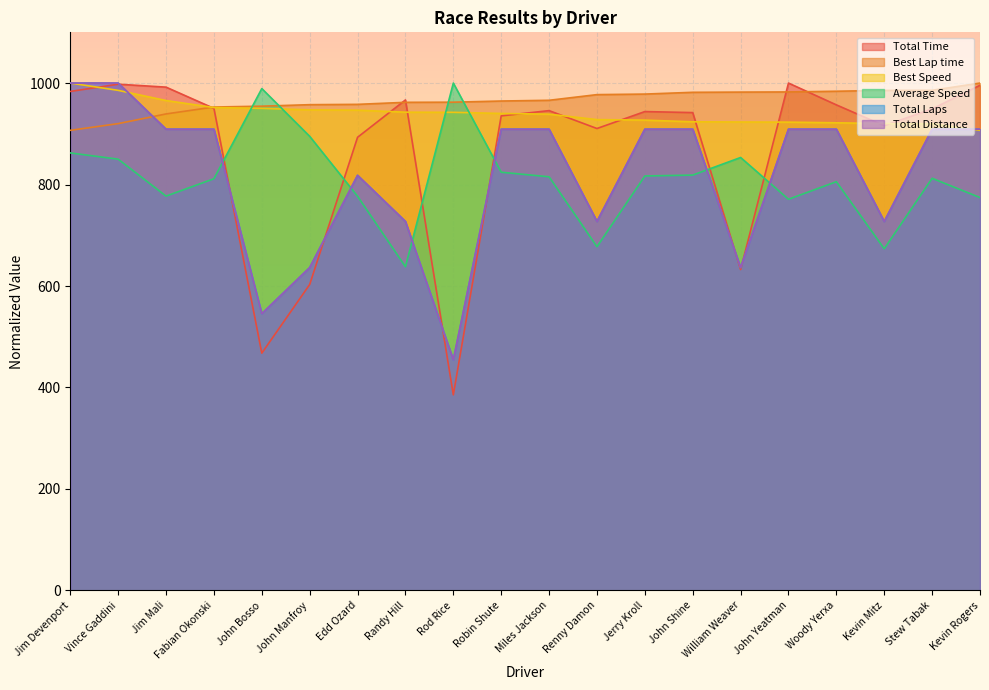

What is the total value across all series at Woody Yerxa?

5486.4